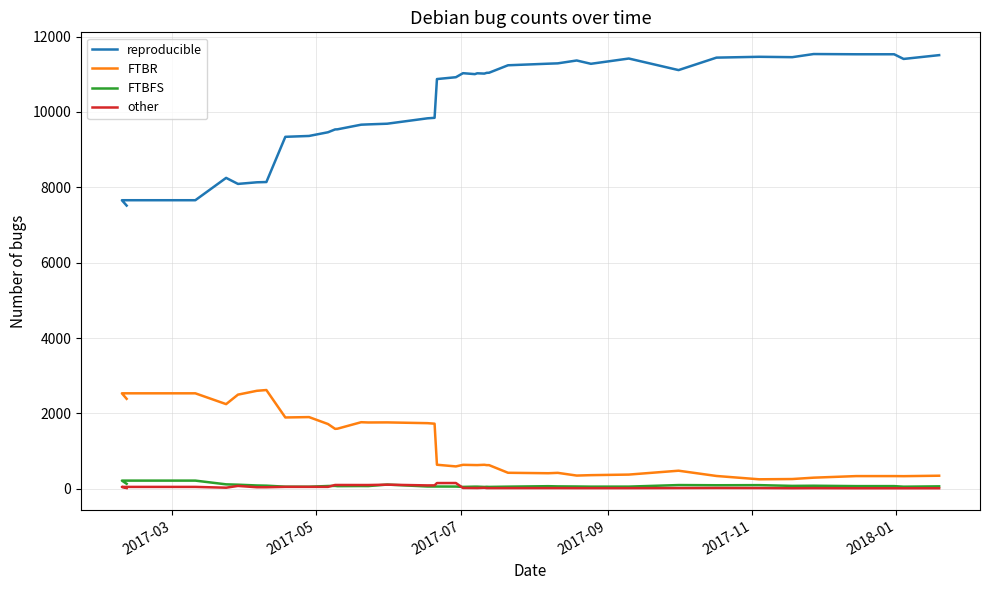

What is the sum of all other values?

1752